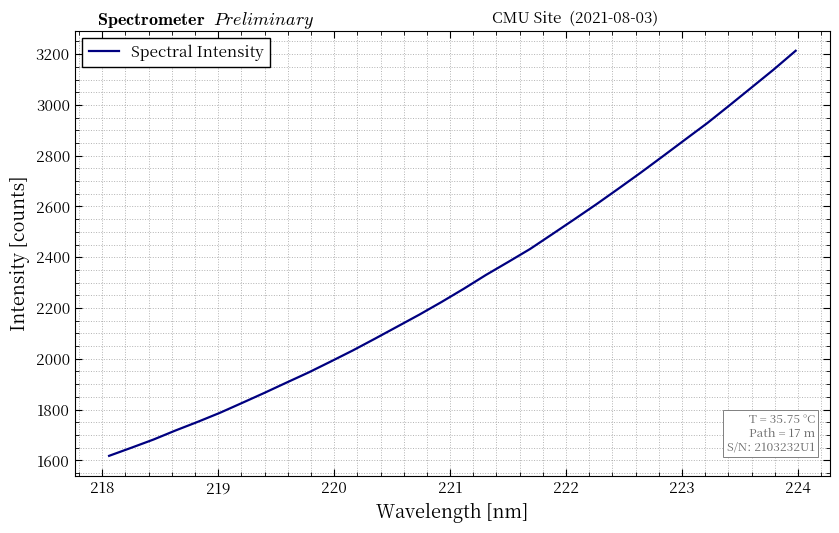

What is the greatest value displayed?

3213.3